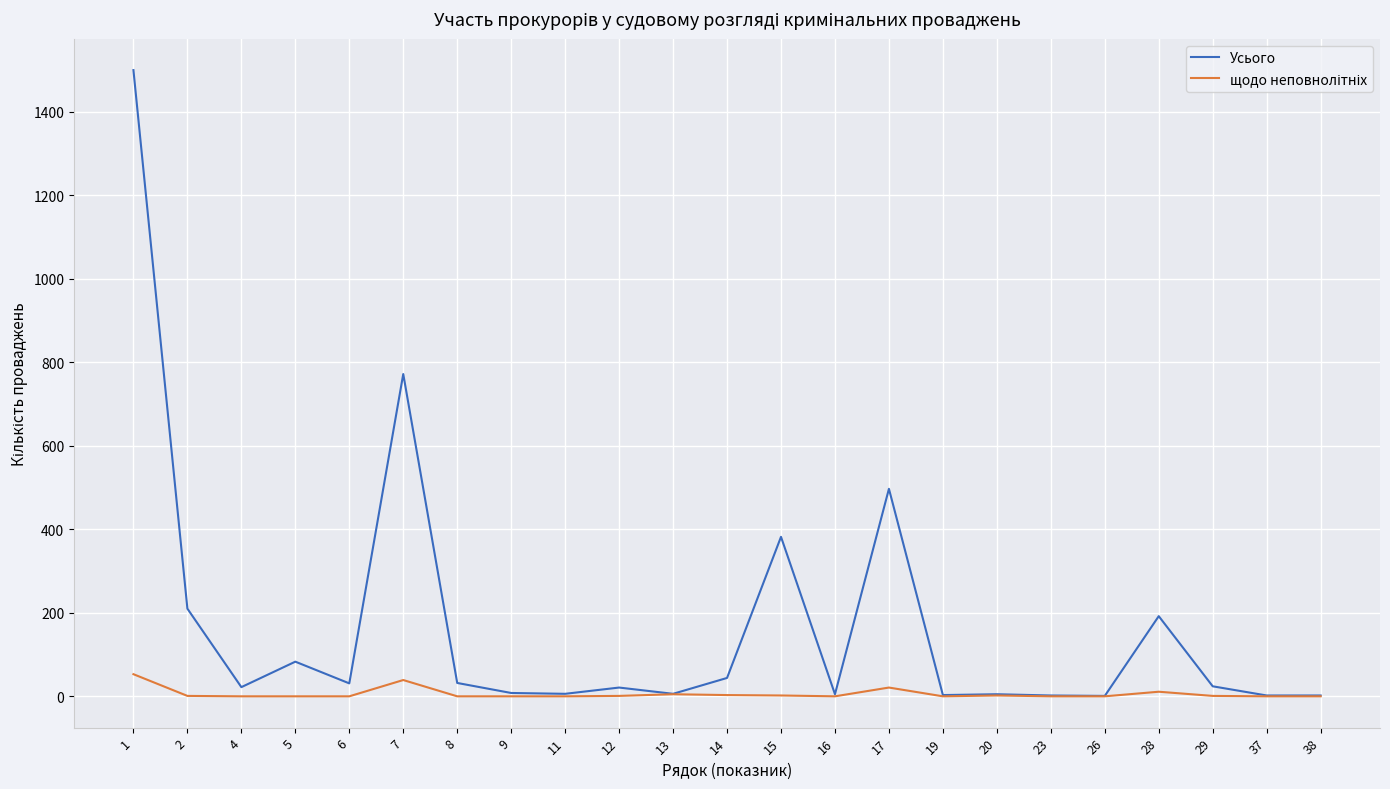

Which series has the largest total across all categories?

Усього